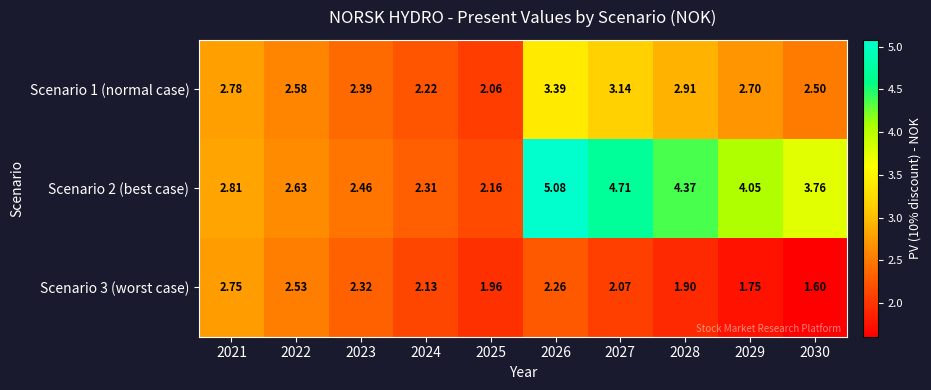

List the series in order of their peak value, highest first.

Scenario 2 (best case), Scenario 1 (normal case), Scenario 3 (worst case)